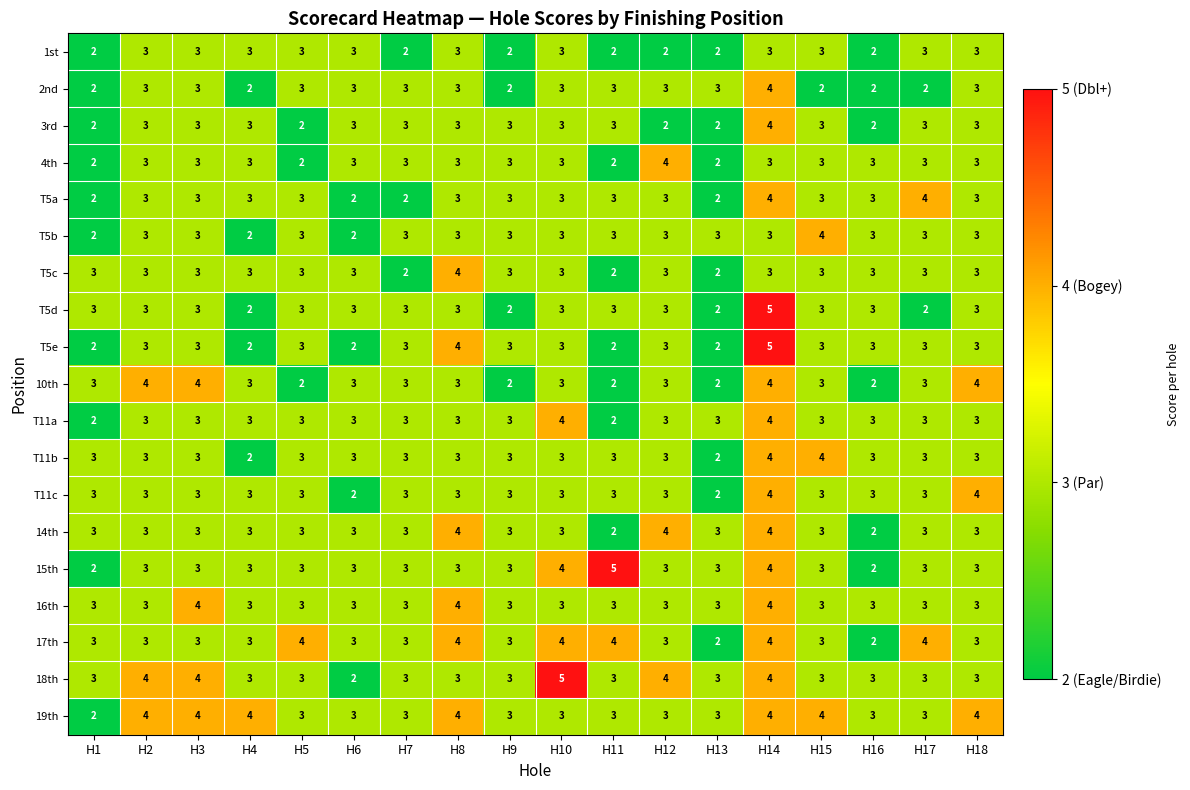

What is the highest value of the 14th series?

4